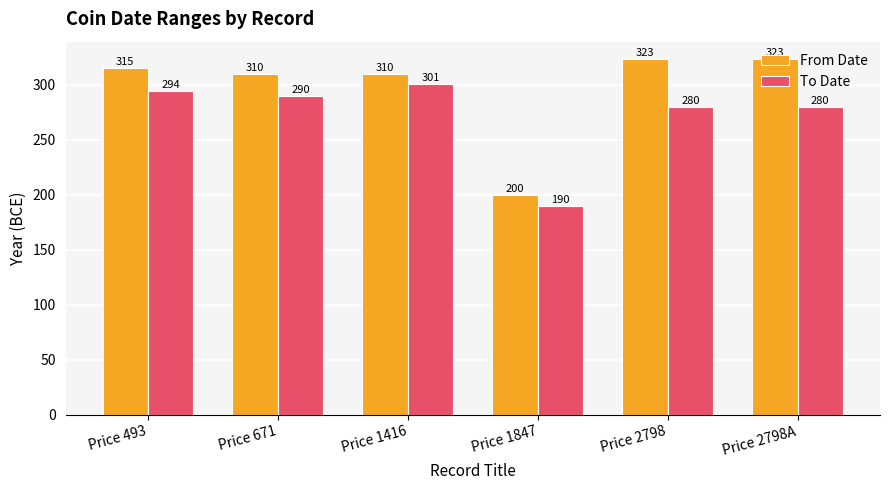

What position from the right is Price 1416?

4